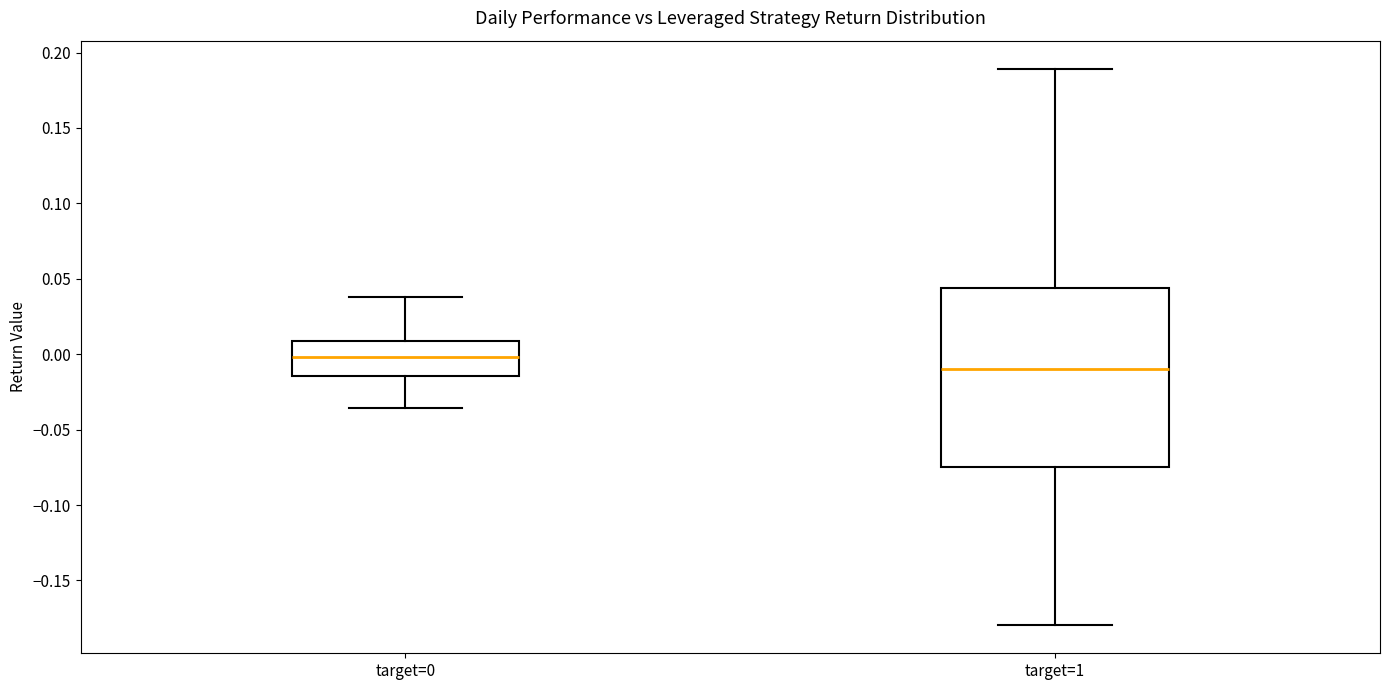

Reading left to right, transcribe this box plot: for each box, give where its median line is, the range the box spans, and where its two whiskers end, as read against the y-axis. The values are not printed on the chart, so give them approximately, as read against the axis.

target=0: median 0.000, box -0.015 to 0.010, whiskers -0.035 to 0.040
target=1: median -0.010, box -0.075 to 0.045, whiskers -0.180 to 0.190